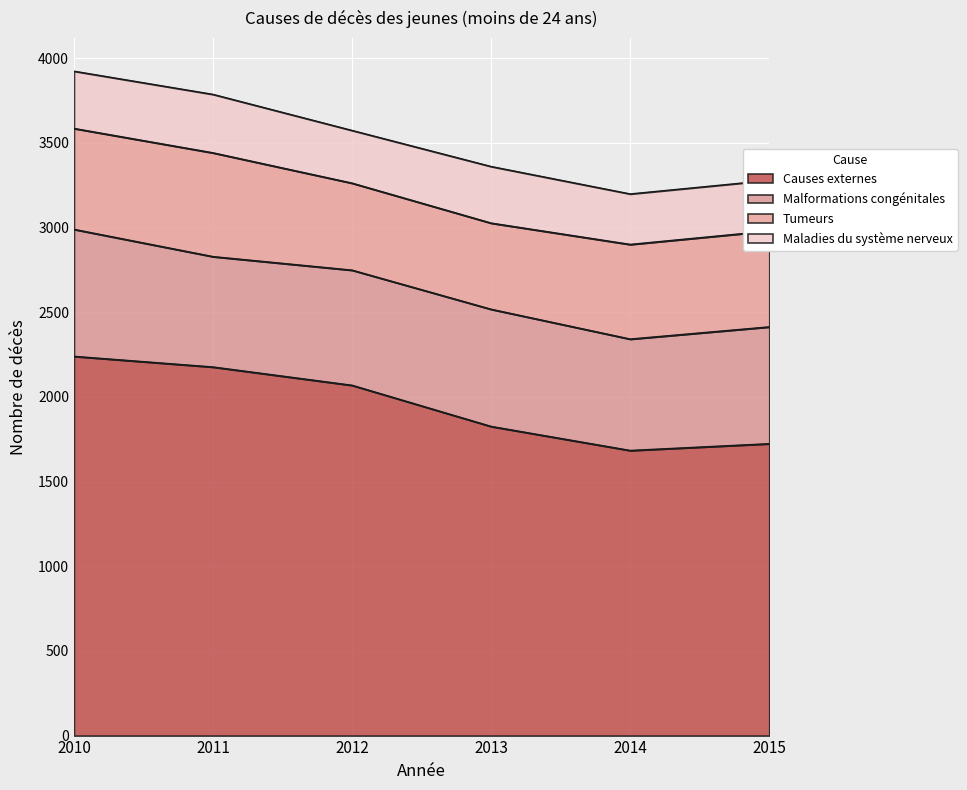

Reading left to right, list all the values displayed in this chart.

Causes externes: 2240	2177	2069	1826	1684	1724
Malformations congénitales: 750	652	680	692	658	690
Tumeurs: 596	613	514	509	559	566
Maladies du système nerveux: 338	345	311	334	298	299